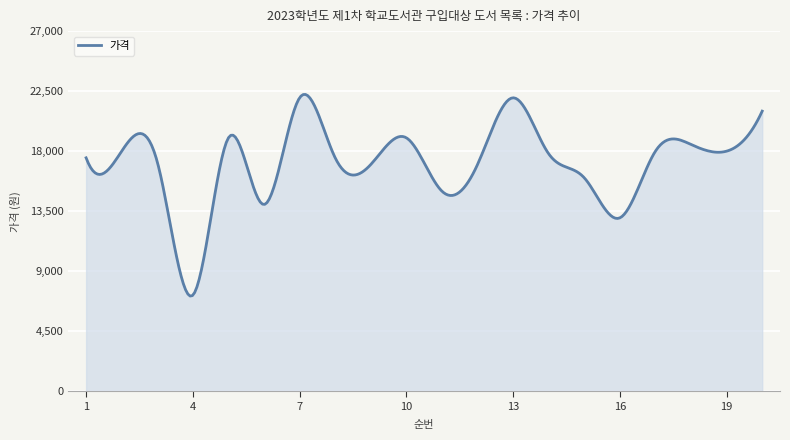

What is the minimum value shown in the chart?

7138.1